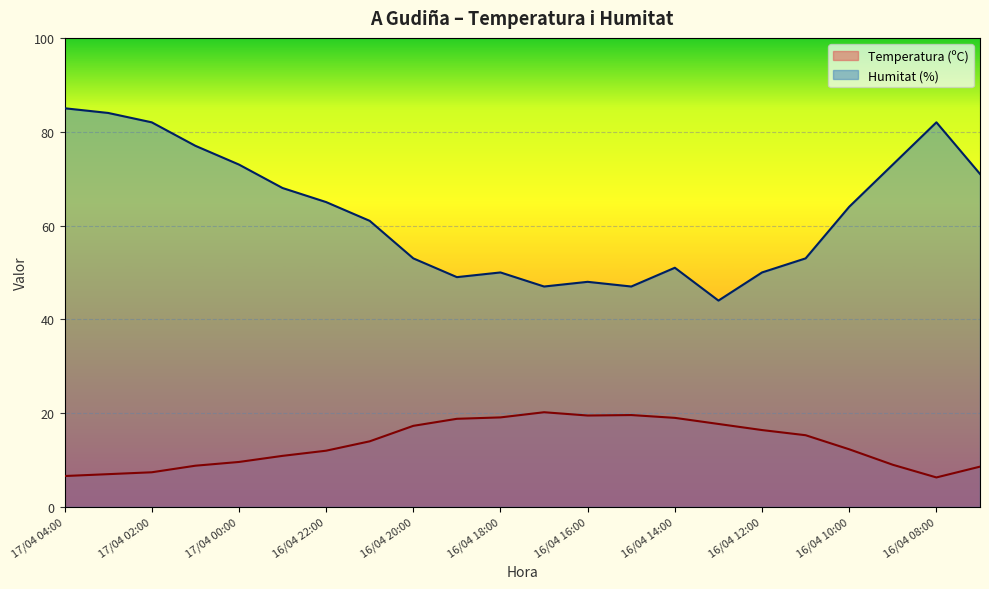

What is the smallest value displayed?

6.3